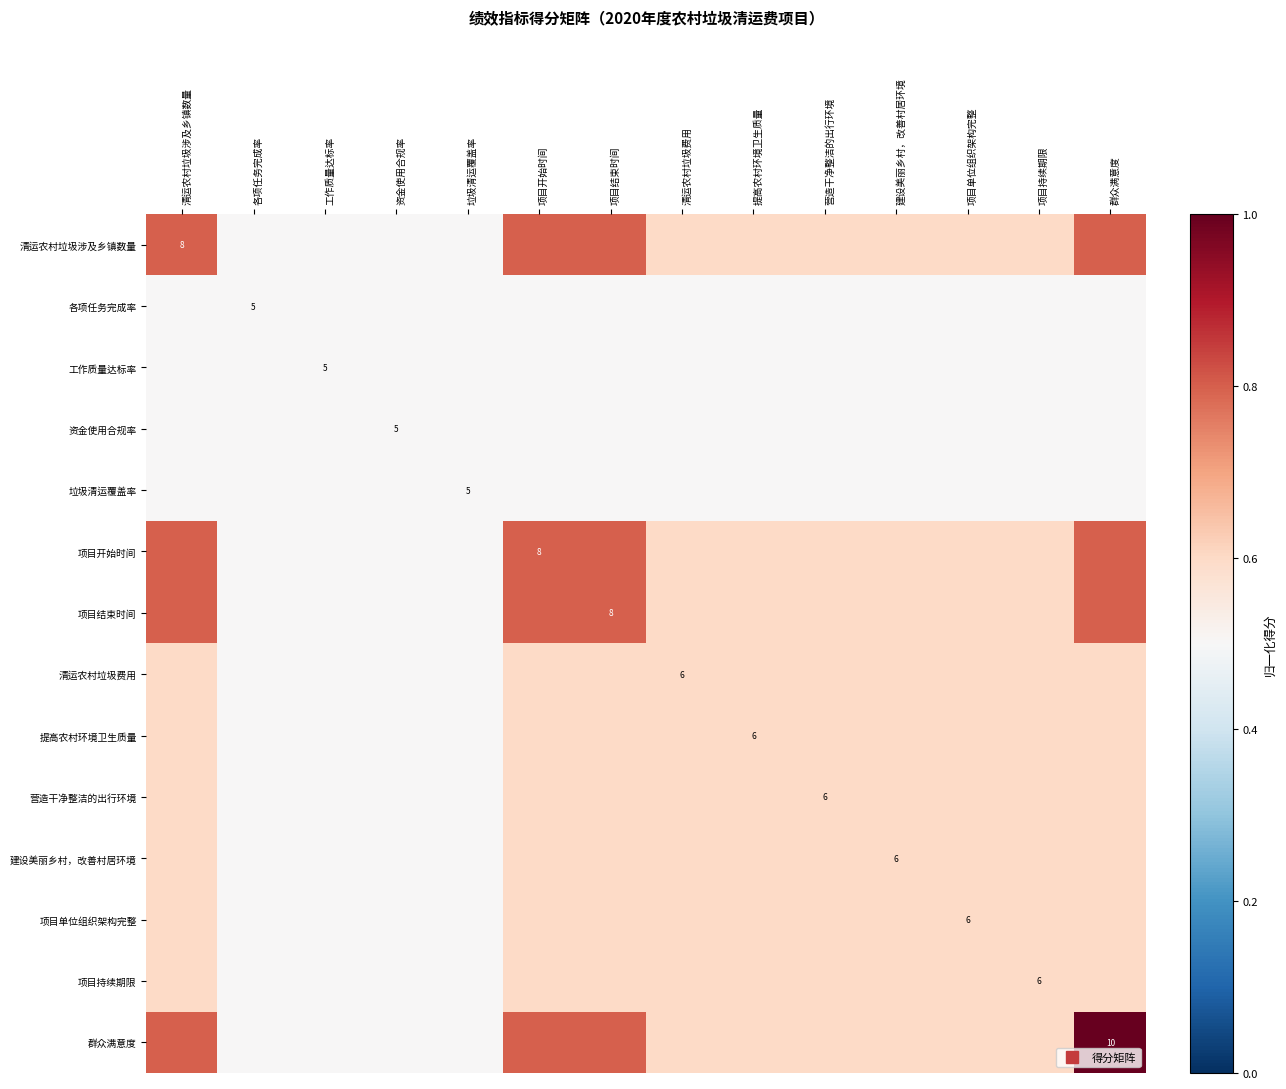

Which label corresponds to the smallest value in the chart?

各项任务完成率